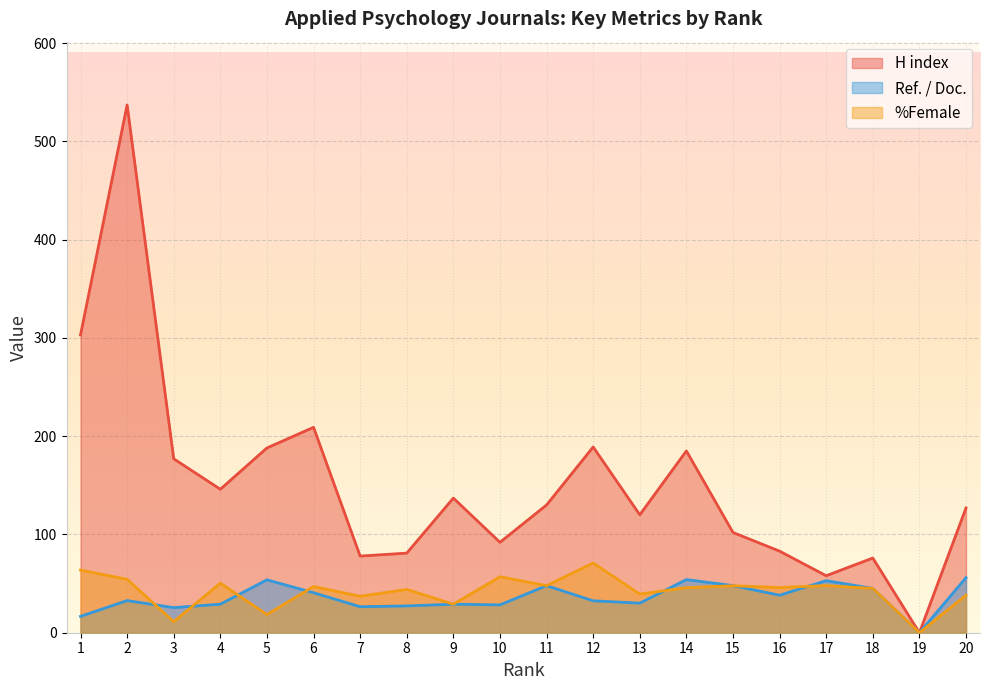

How many lines are shown in the chart?

3